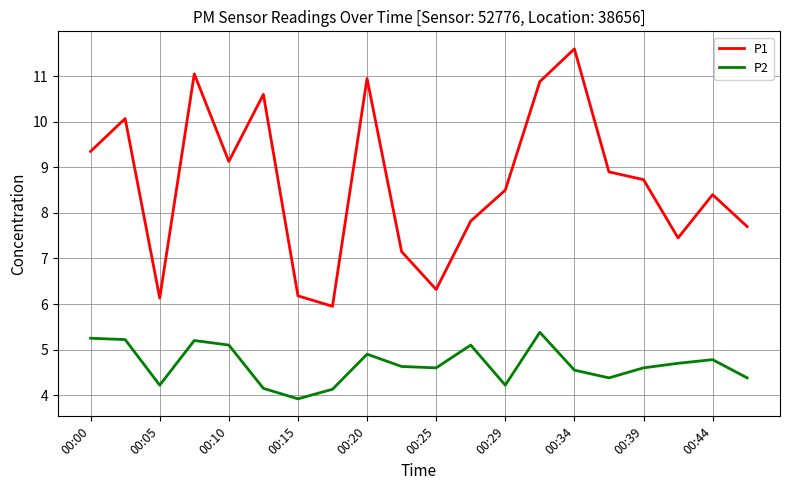

Which series has the widest spread of values?

P1